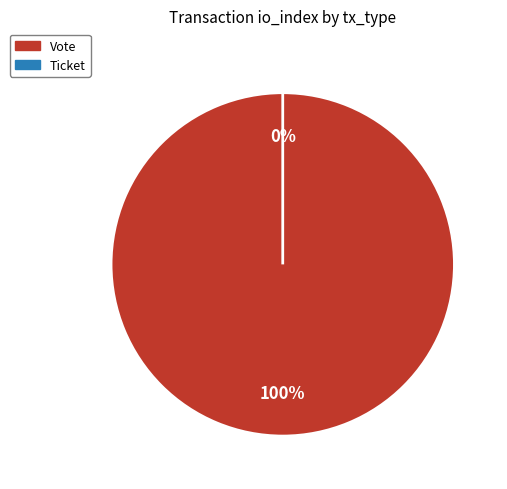

What is the largest slice in the pie chart?

Vote